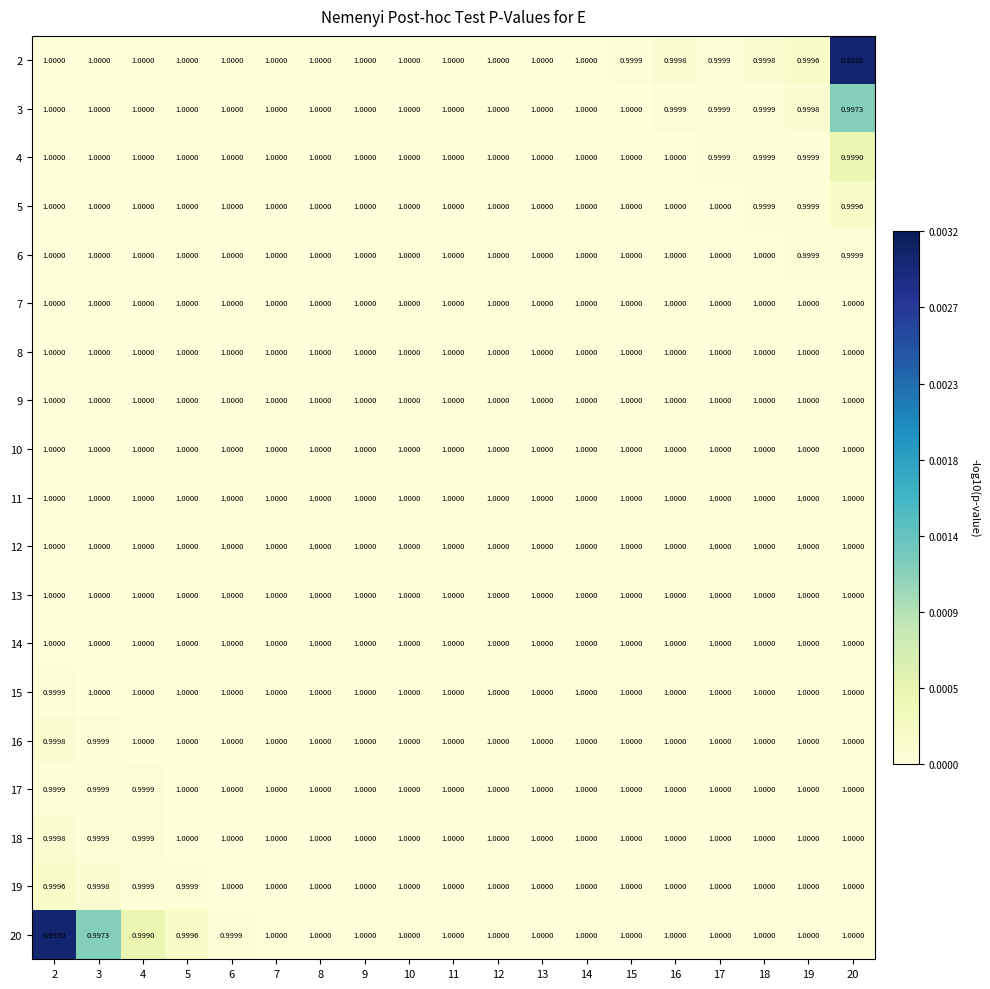

Is the value of 18 at 6 greater than the value of 20 at 4?

Yes